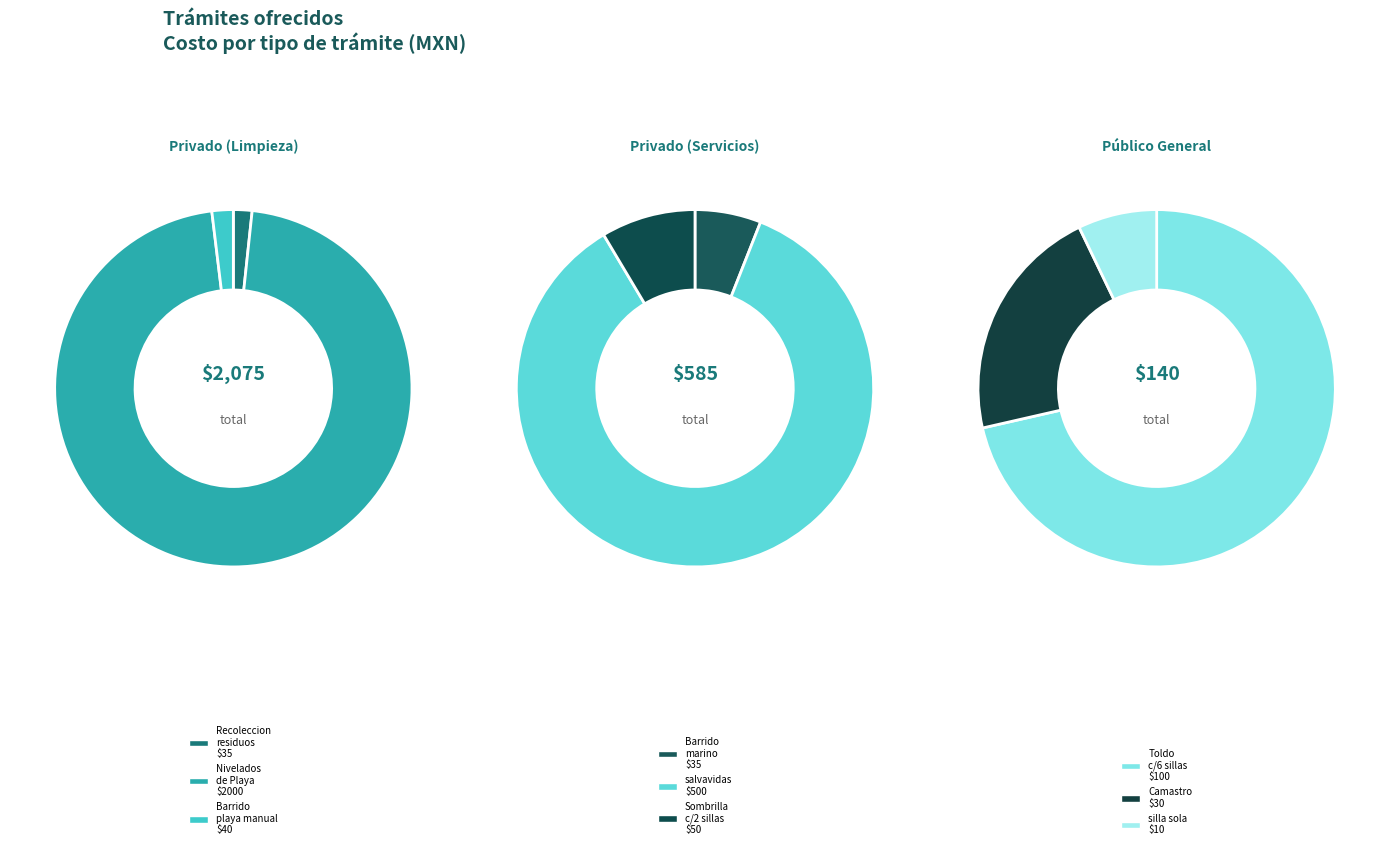

Does Nivelados de Playa represent more than half of the total?

Yes